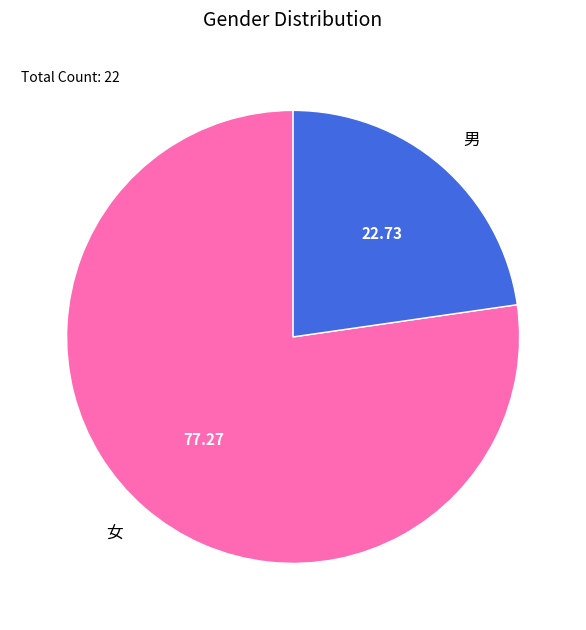

Which category has the smallest portion of the pie?

男